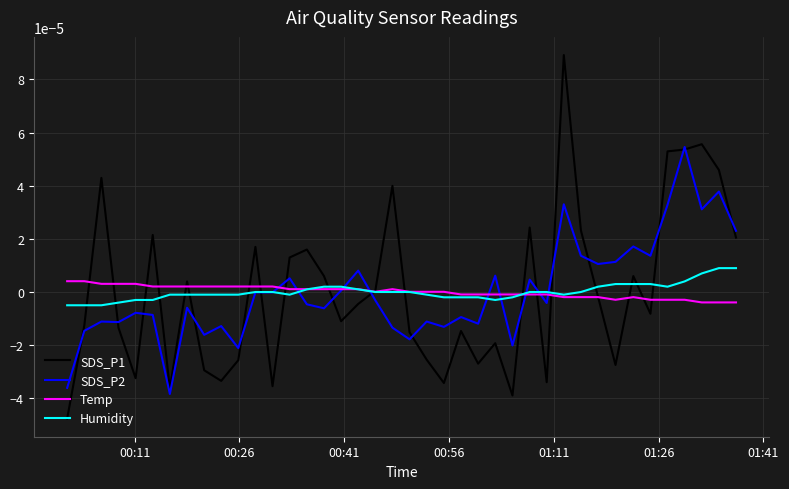

Which series has the largest range (max minus min)?

SDS_P1